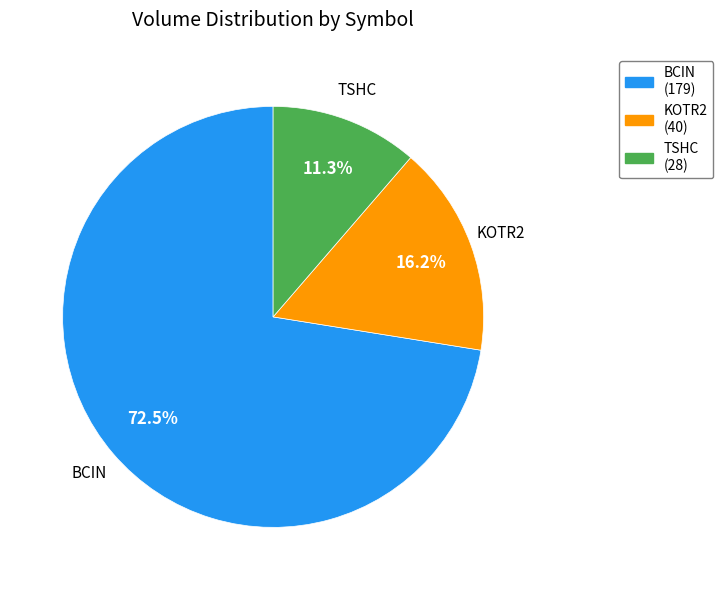

How much of the chart is everything except TSHC?

88.7%